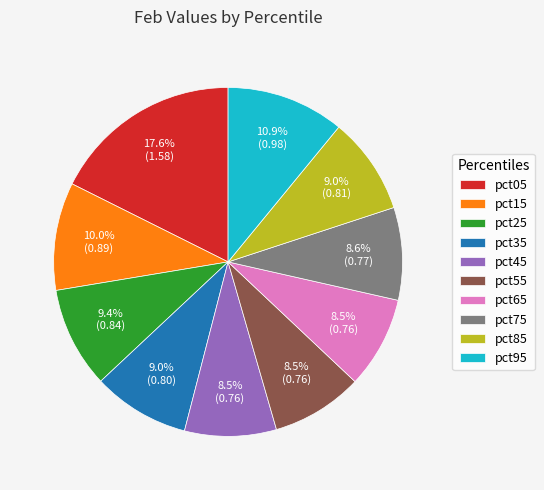

Is pct25 the majority of the pie?

No